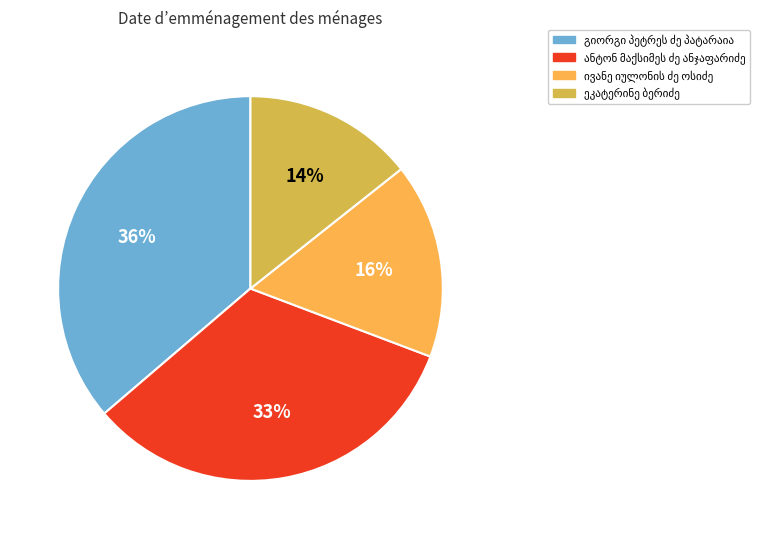

Is there a majority slice in this chart?

No